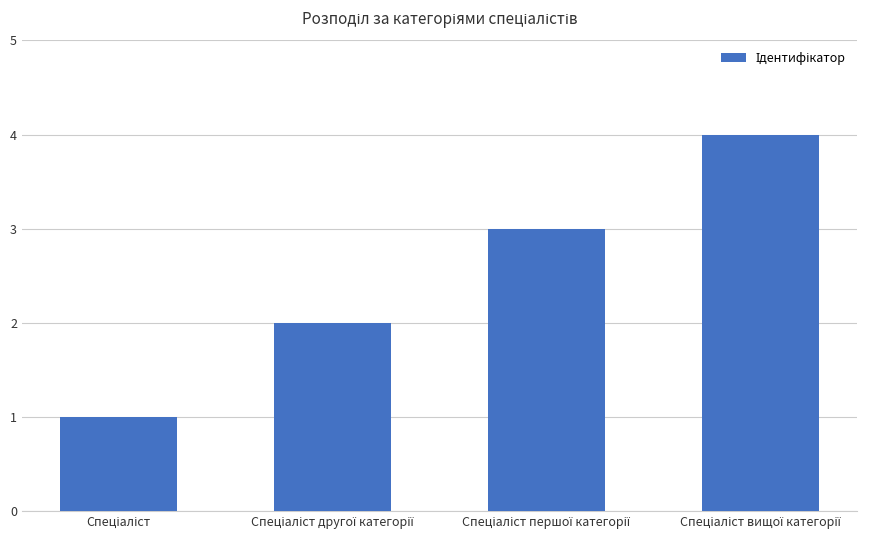

Count the number of data series in this chart.

1